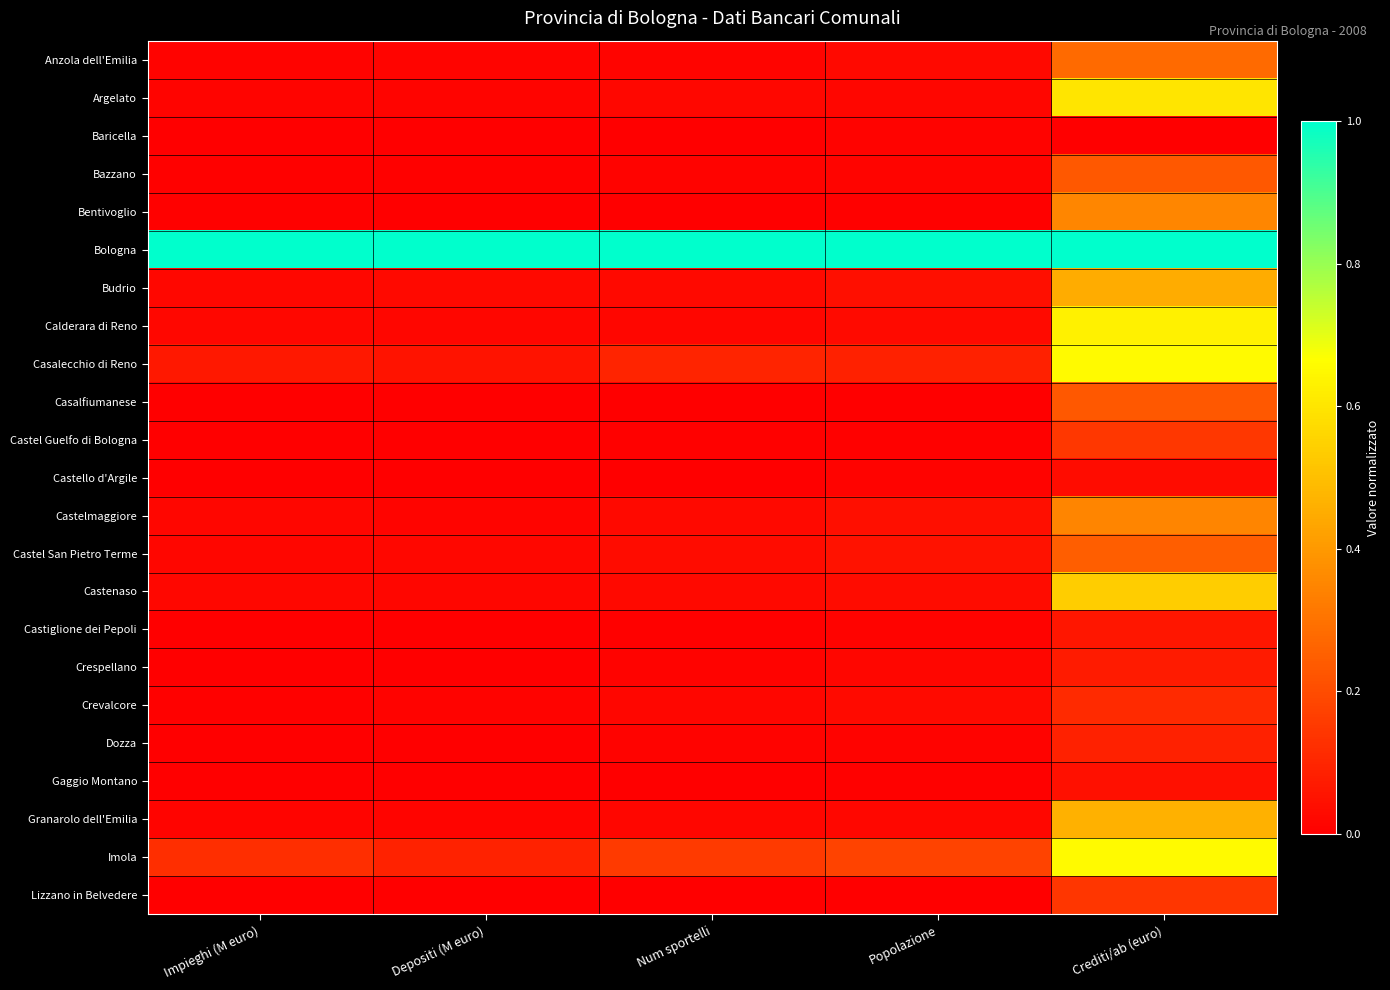

At which category is the sum across all series the highest?

Crediti/ab (euro)